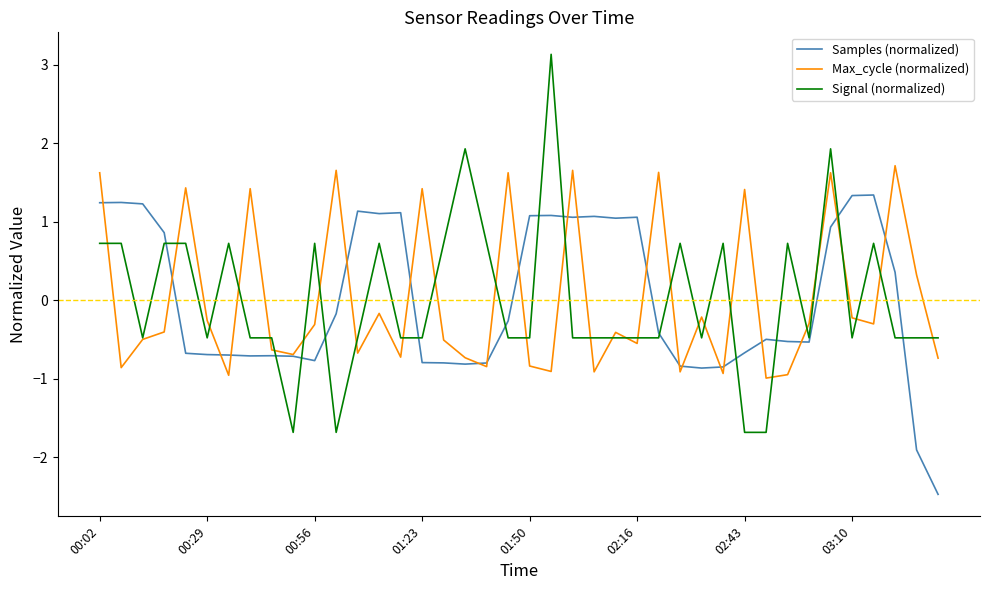

What is the highest value of the Samples (normalized) series?

1.3